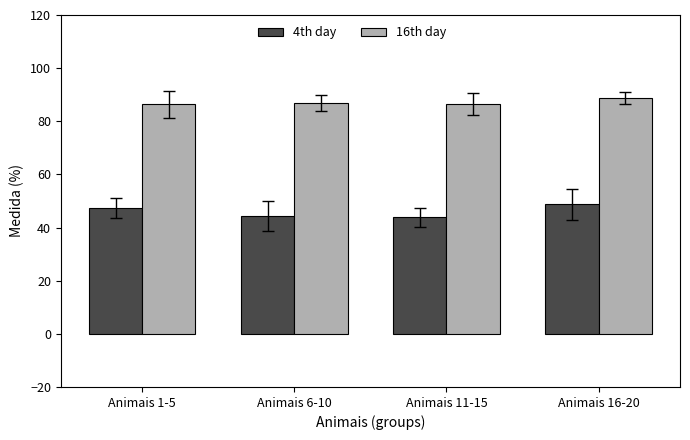

What is the maximum value for 16th day?

88.8